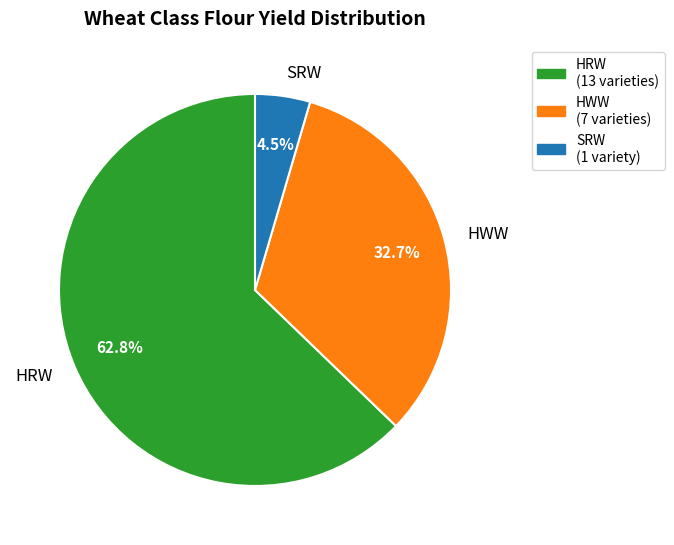

Which category has the biggest portion of the pie?

HRW